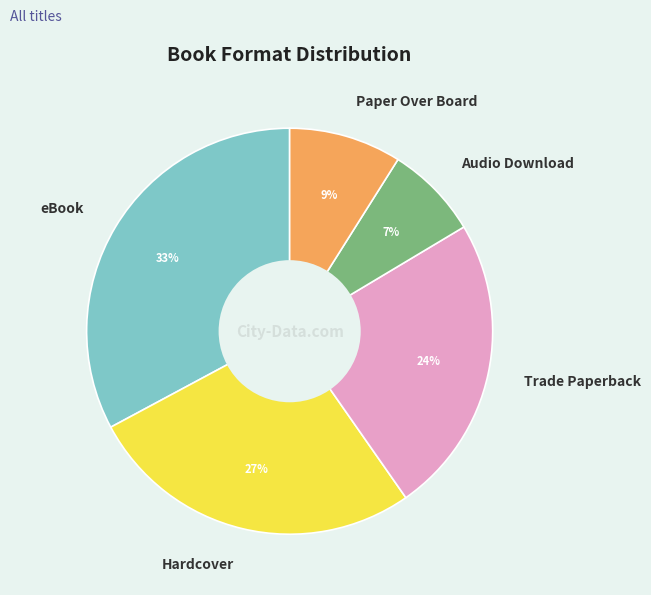

Is there a majority slice in this chart?

No